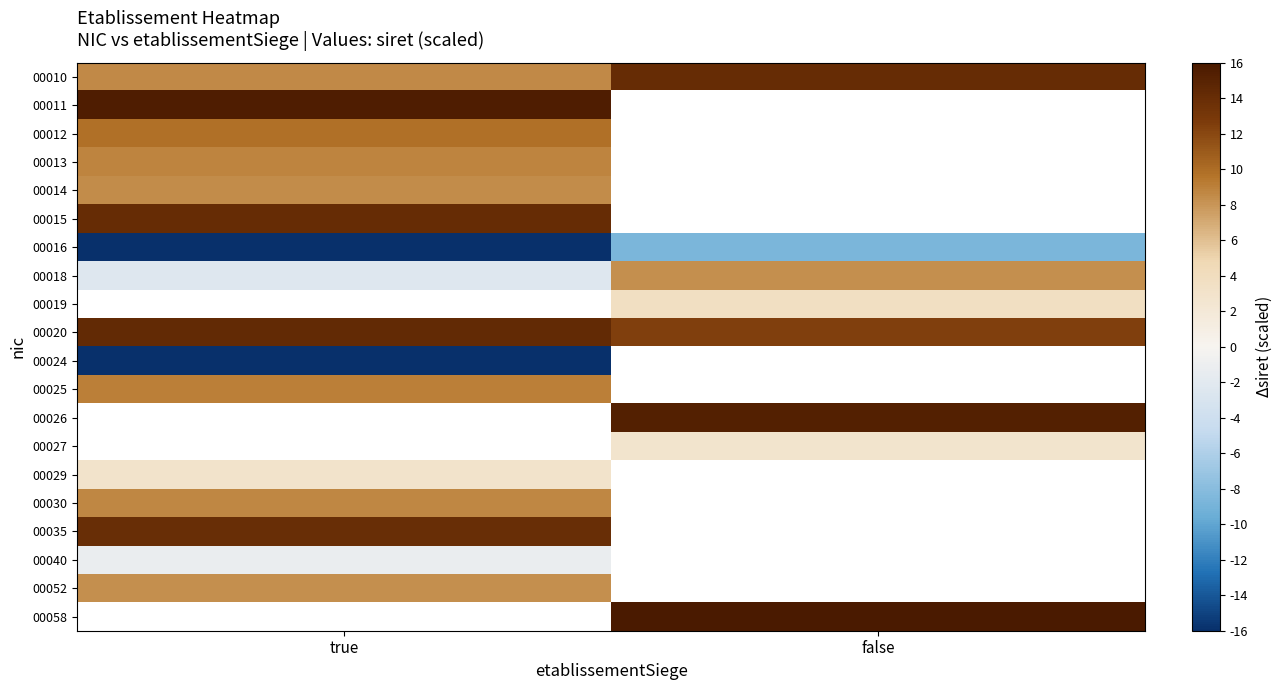

What is the maximum value for 00052?

8.3